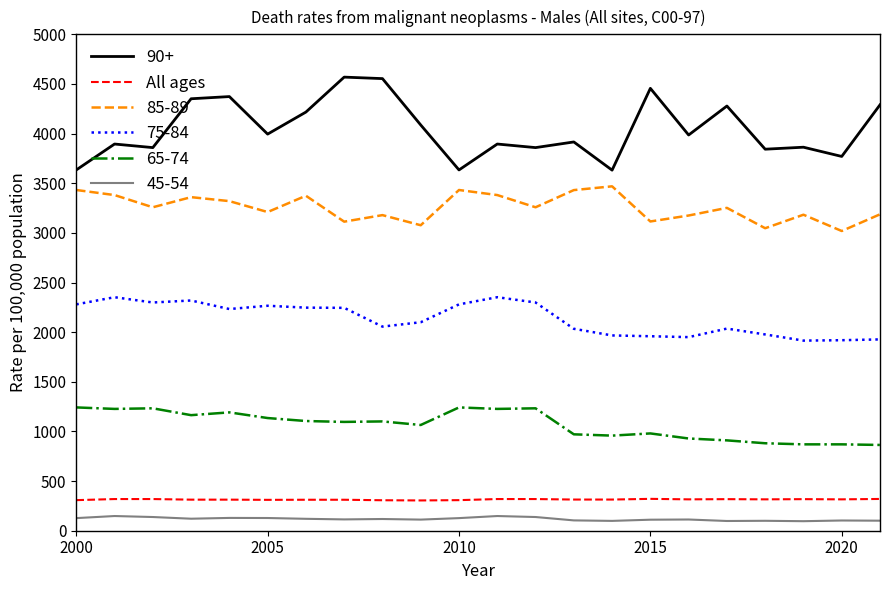

What is the lowest value of the All ages series?

305